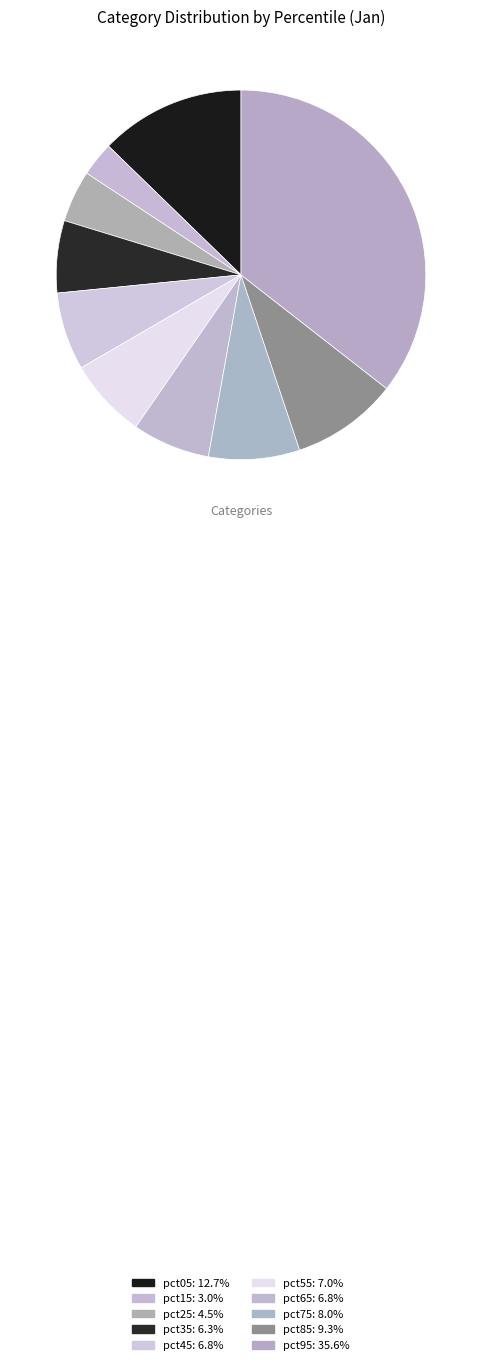

How many segments does this pie chart have?

10